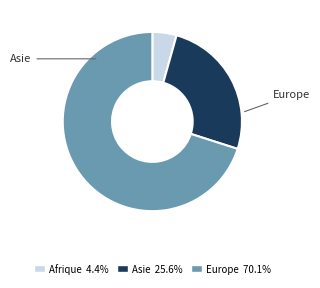

Is the sum of Europe and Asie greater than half?

Yes